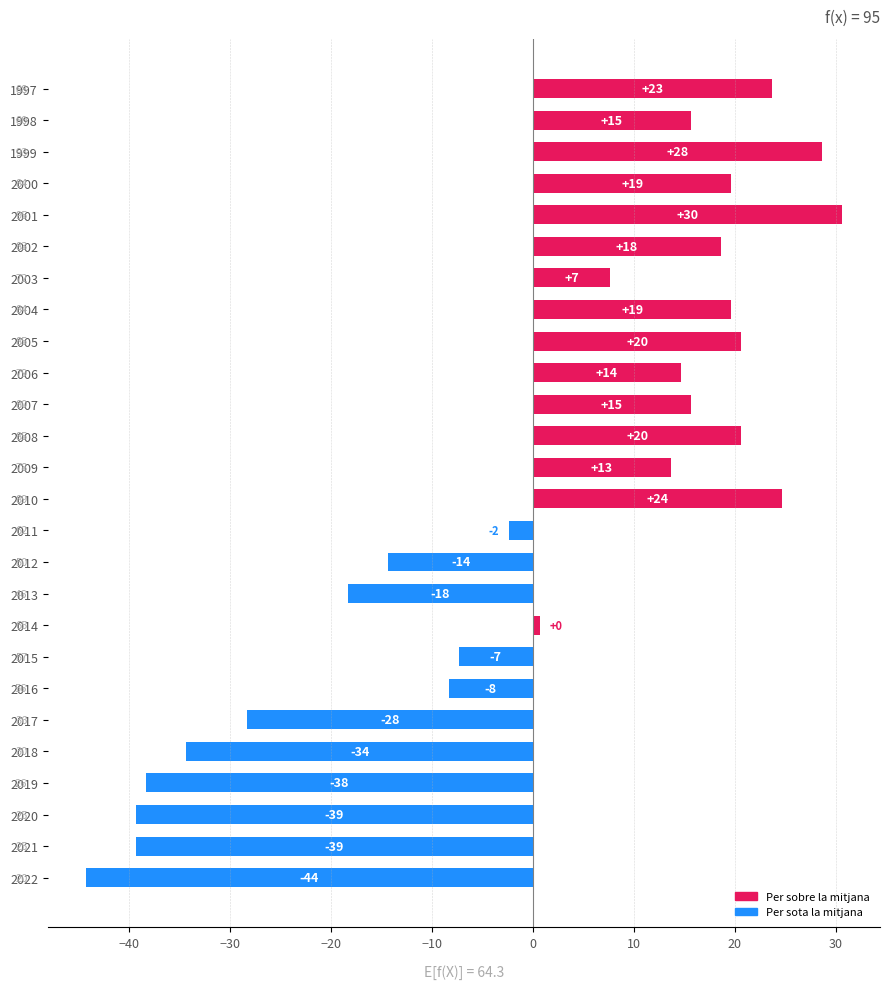

What is the difference between the maximum and minimum values?

75.0